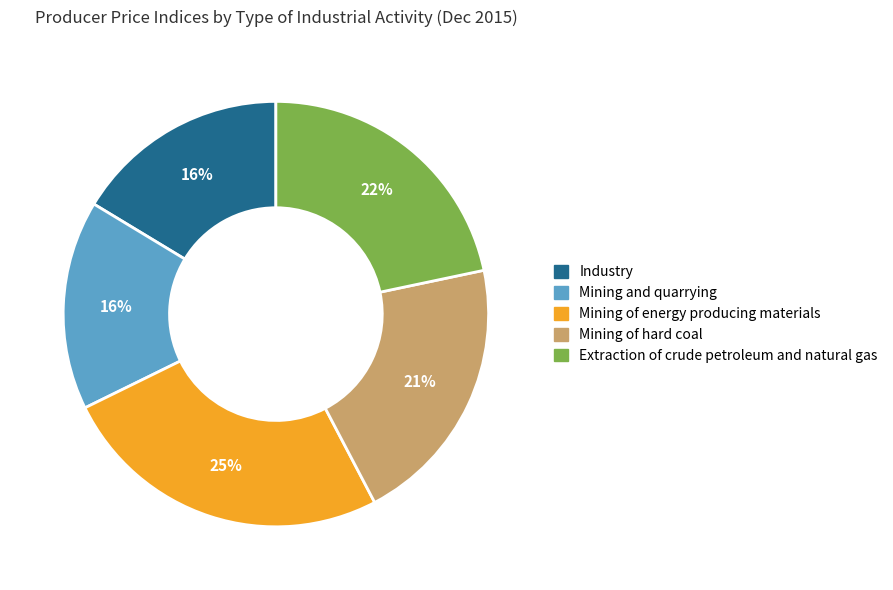

To the nearest percent, what is the average slice percentage?

20%